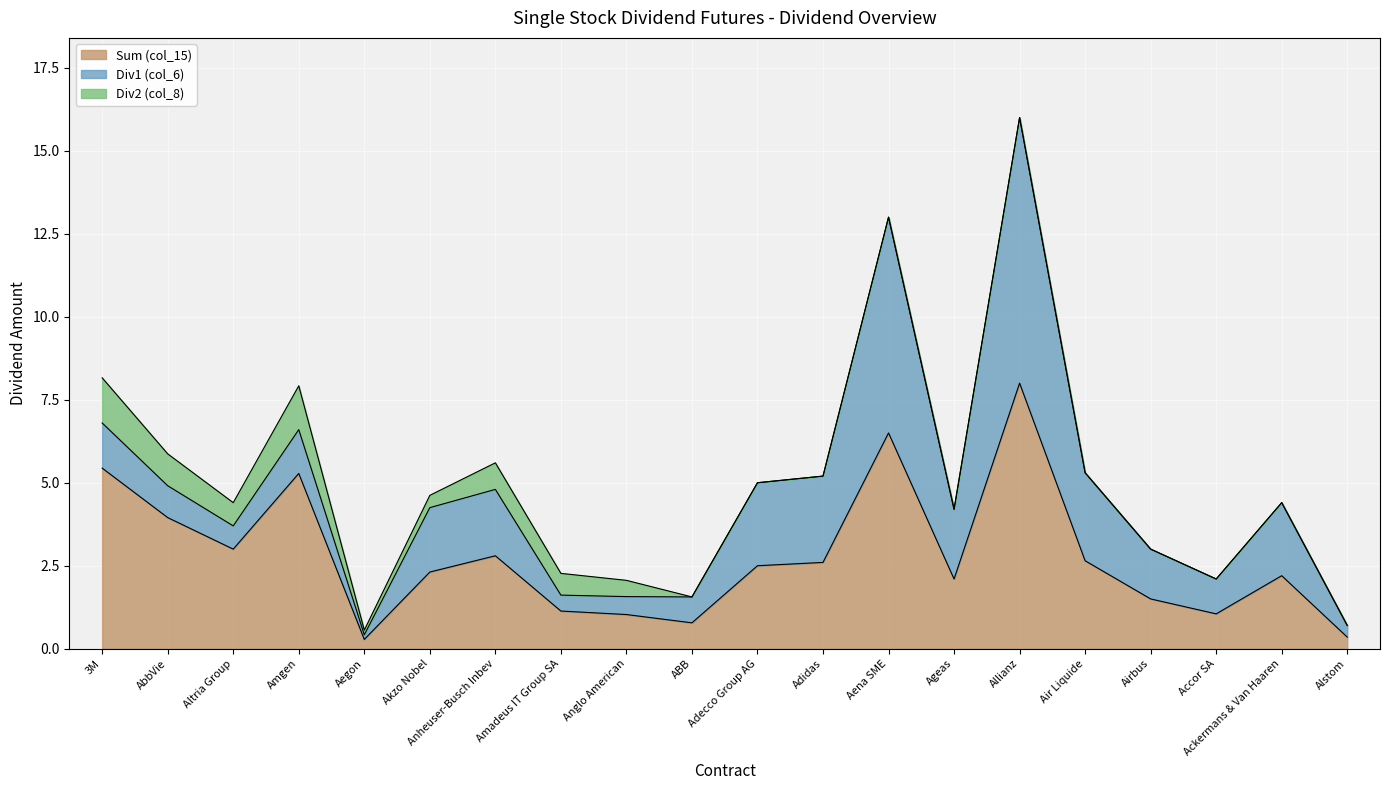

How many values in the Div2 (col_8) series exceed 0?

9